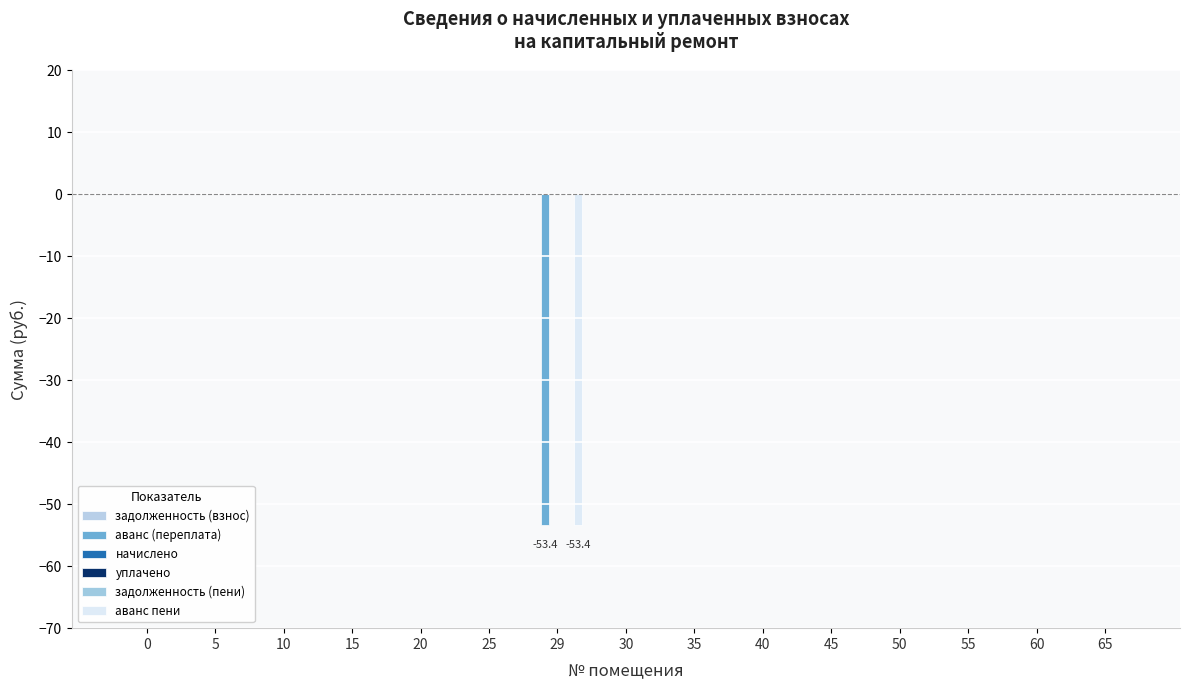

List the labels in order of задолженность (пени) value, smallest first.

0, 5, 10, 15, 20, 25, 29, 30, 35, 40, 45, 50, 55, 60, 65